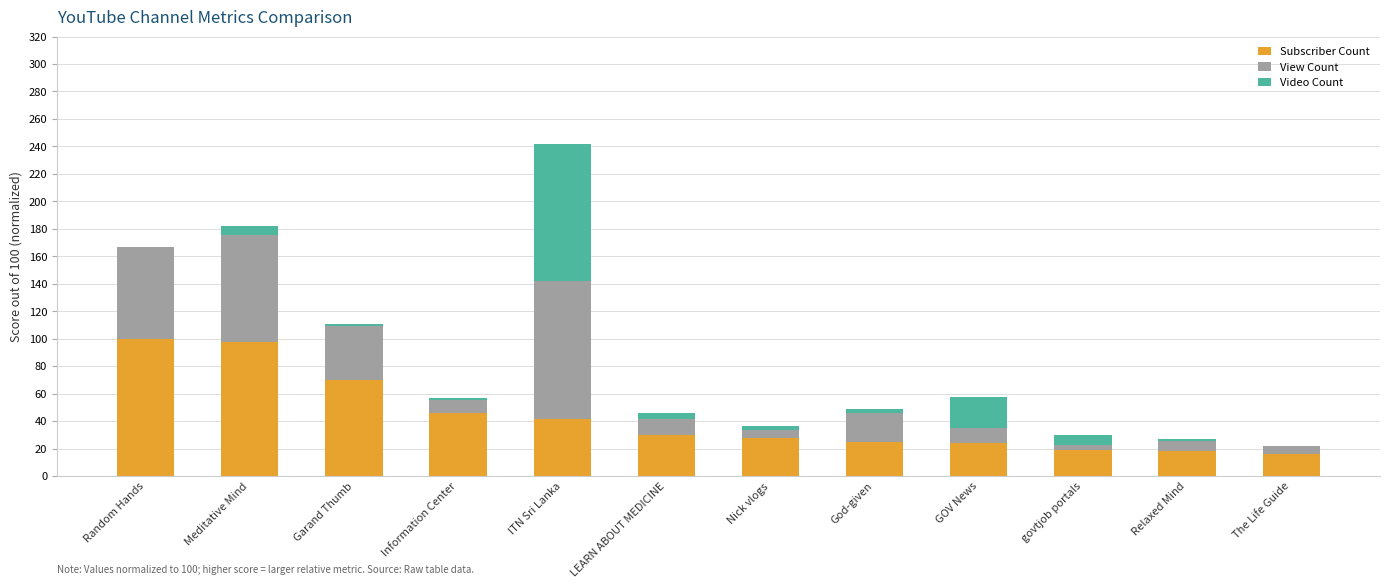

What is the highest value of the Subscriber Count series?

100.0